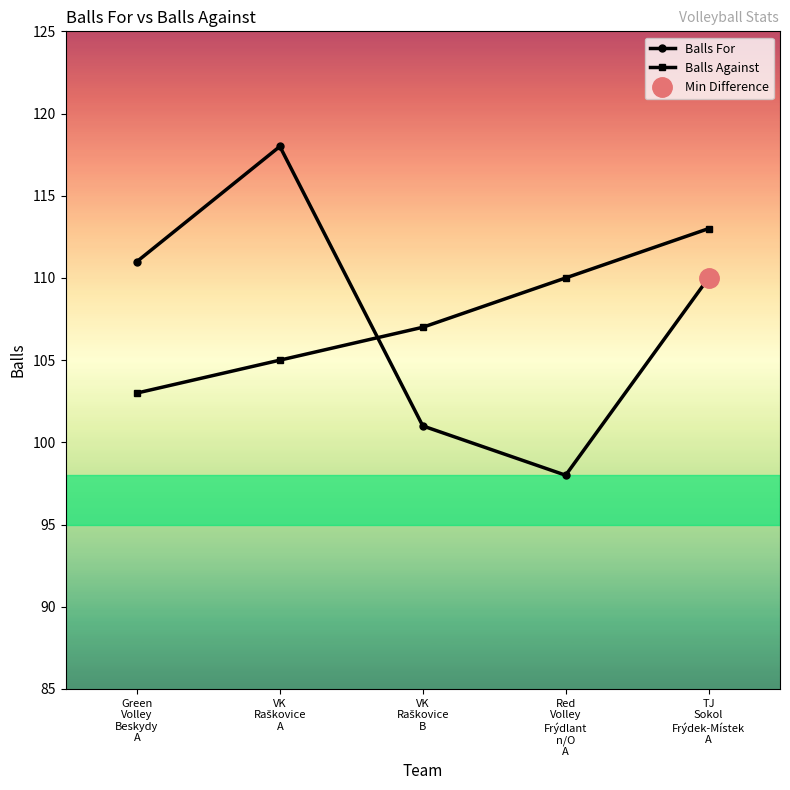

What value does the Balls Against series have at VK
Raškovice
A?

105